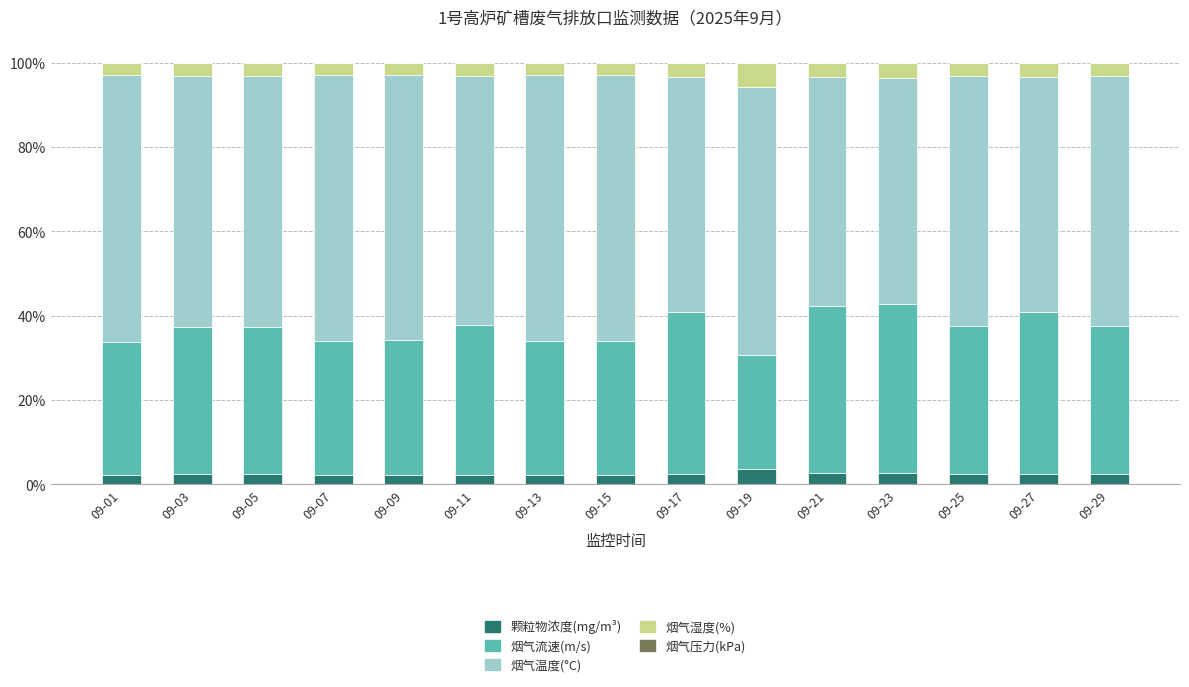

What is the highest value of the 颗粒物浓度(mg/m³) series?

3.7